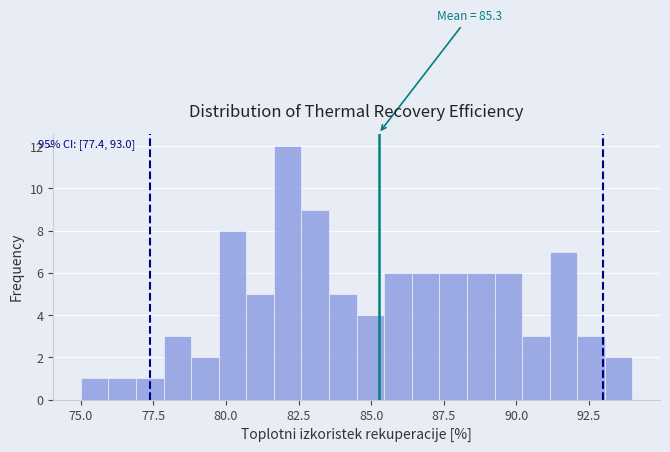

Around what value on the x-axis is the tallest bar? Give the approximate position of its centre, as read against the axis.

82.0